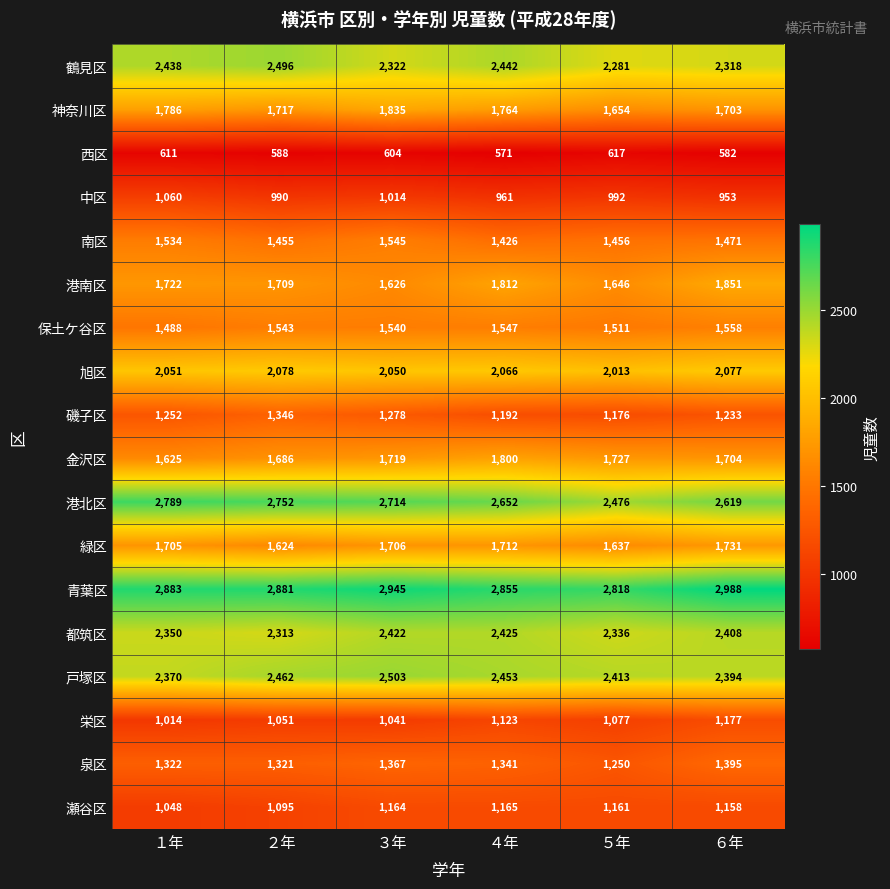

Which category has the highest value across all series?

６年